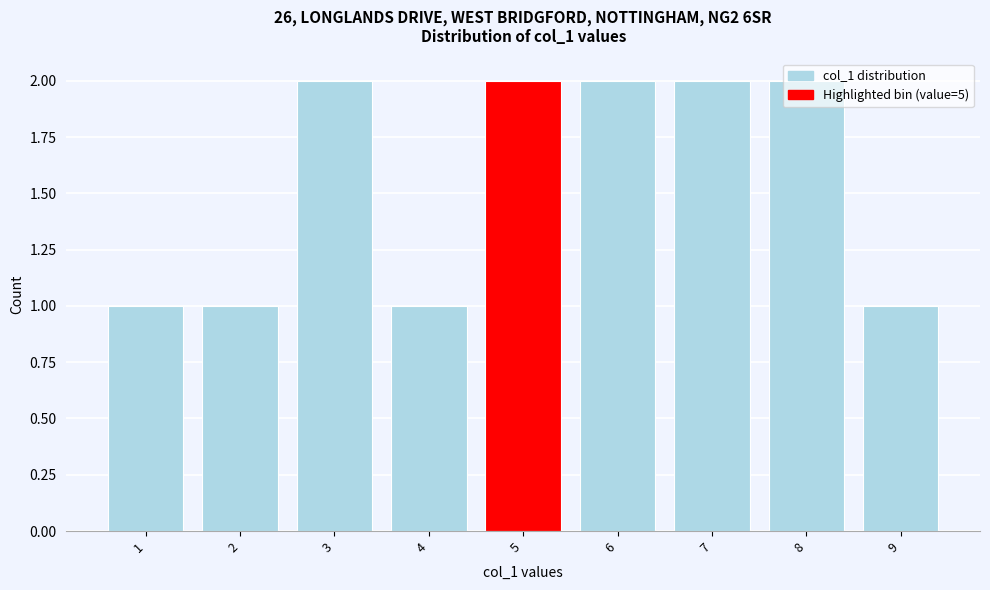

The value at 2 is 1. True or false?

True